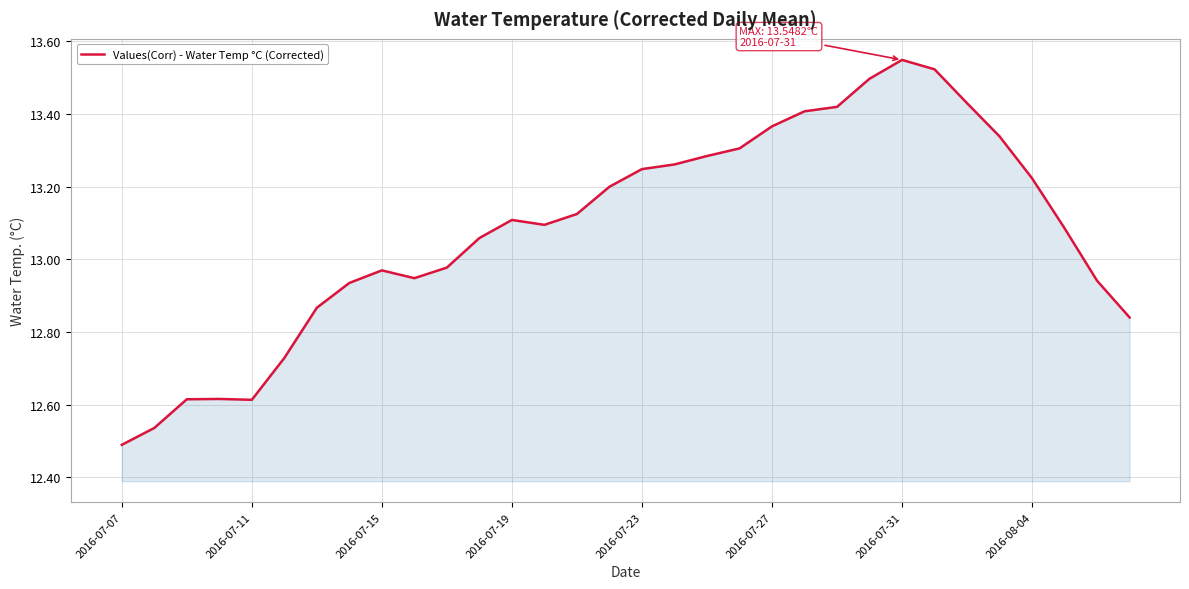

What is the maximum value shown in the chart?

13.5